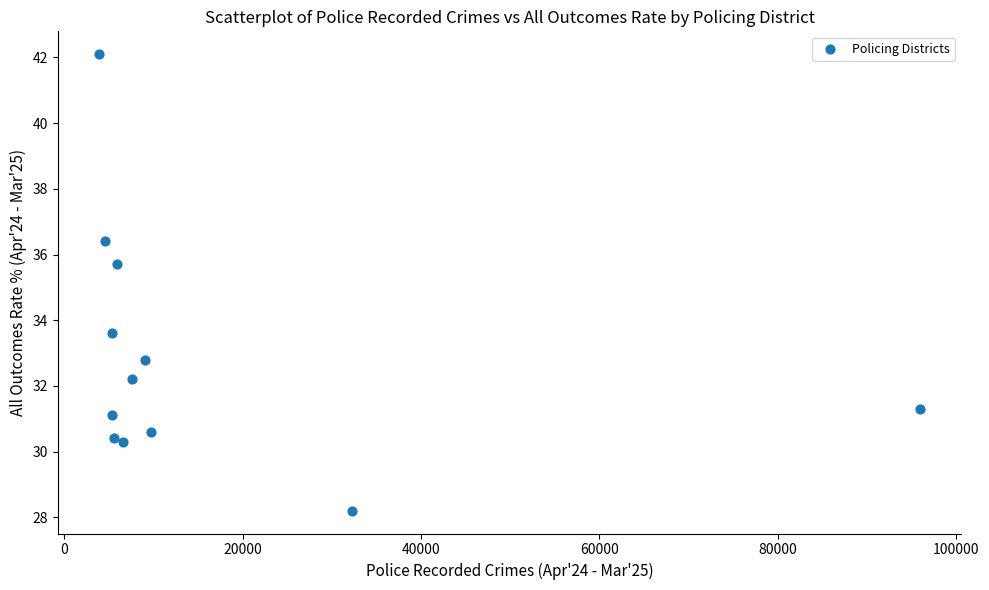

What is the range of Y values (max minus min)?

13.9